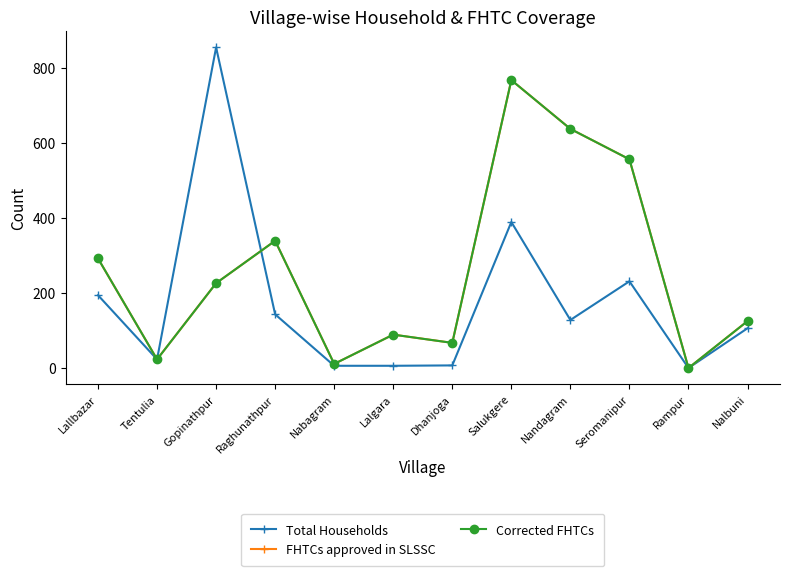

Which category has the lowest value across all series?

Rampur